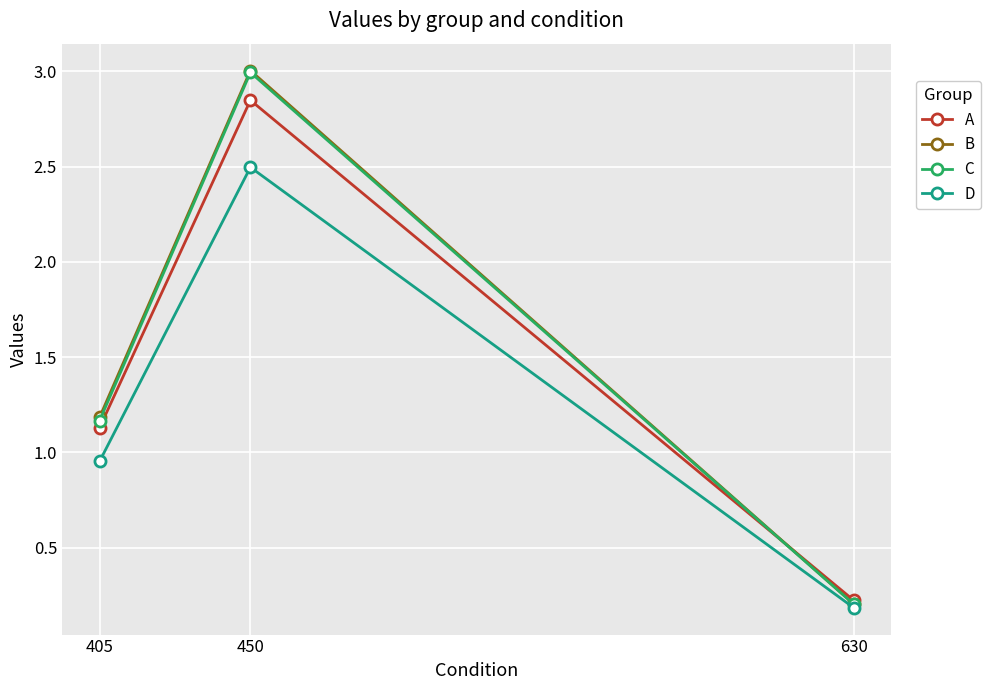

Which series changed the most between 405 and 630?

B